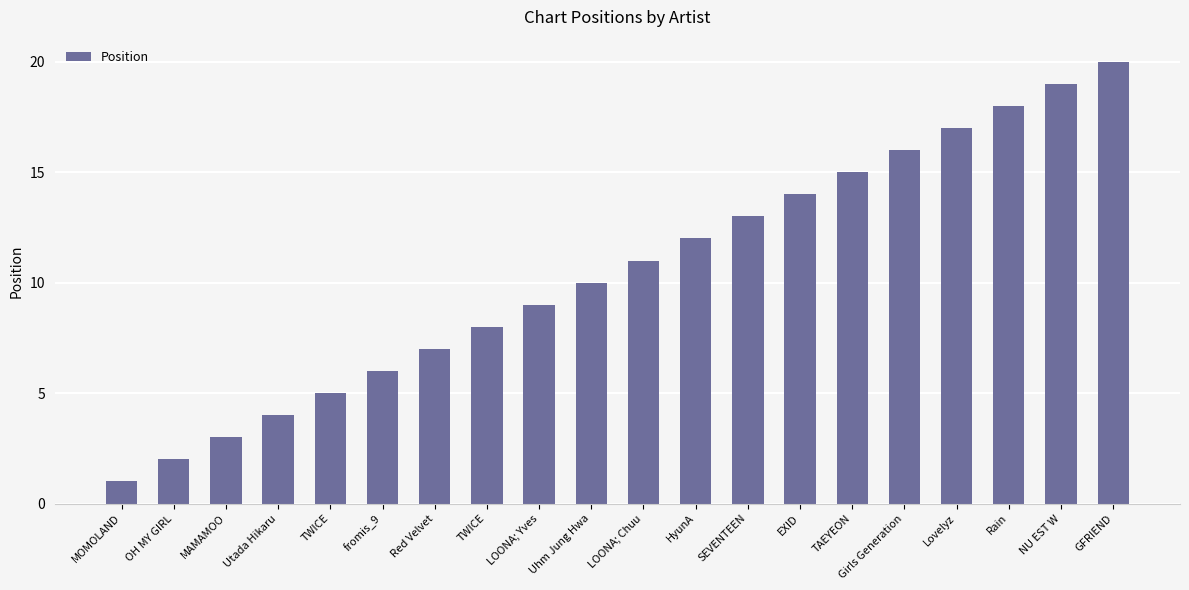

Are the bars horizontal?

No